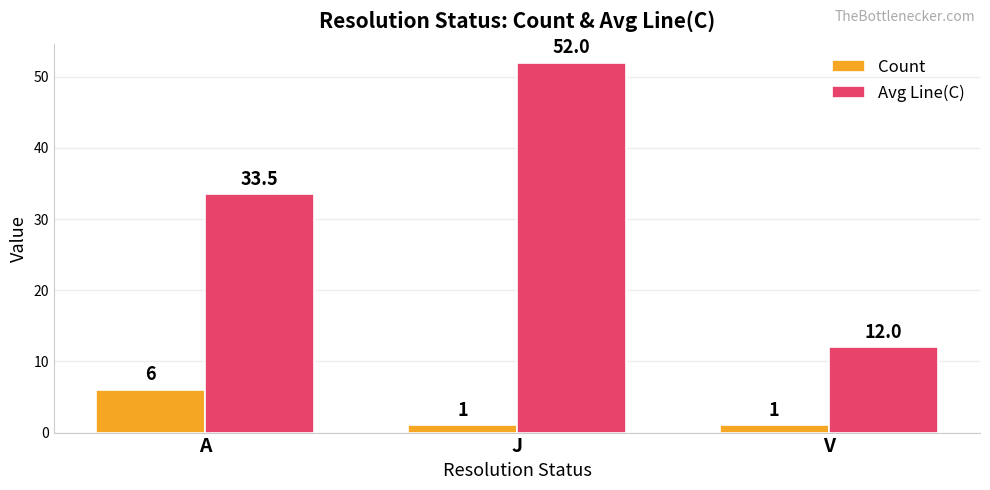

What is the difference between the Count values at J and A?

5.0